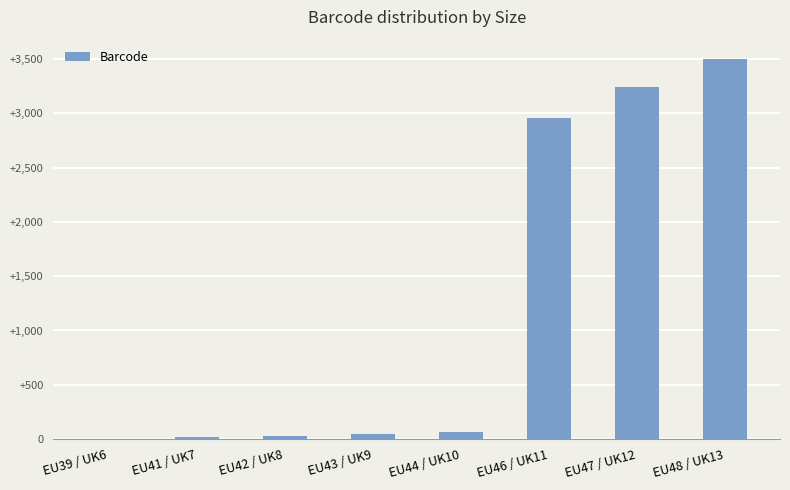

Which category has the highest value across all series?

EU48 / UK13